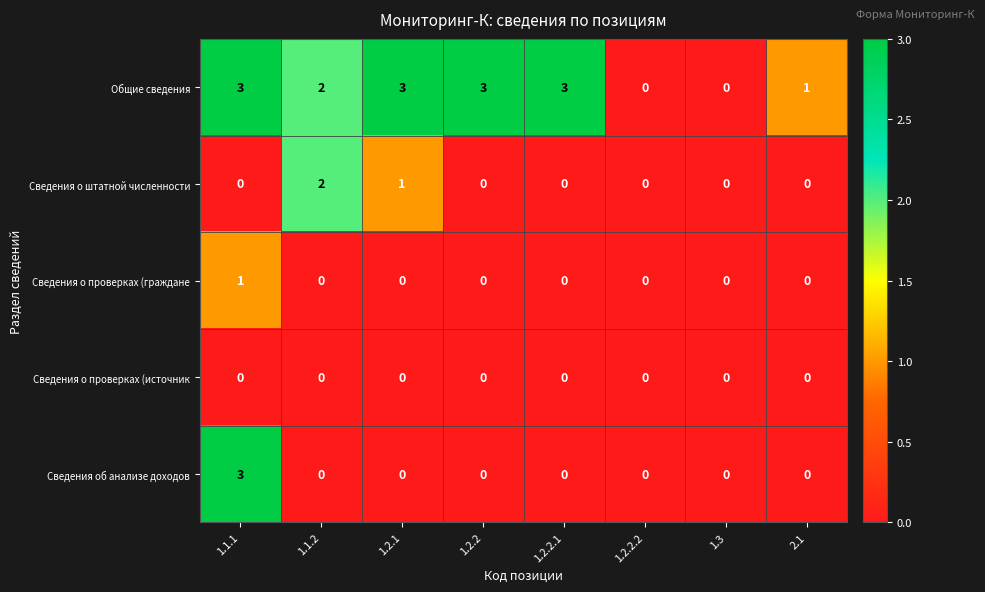

Between 1.2.1 and 2.1, which series saw the biggest shift?

Общие сведения